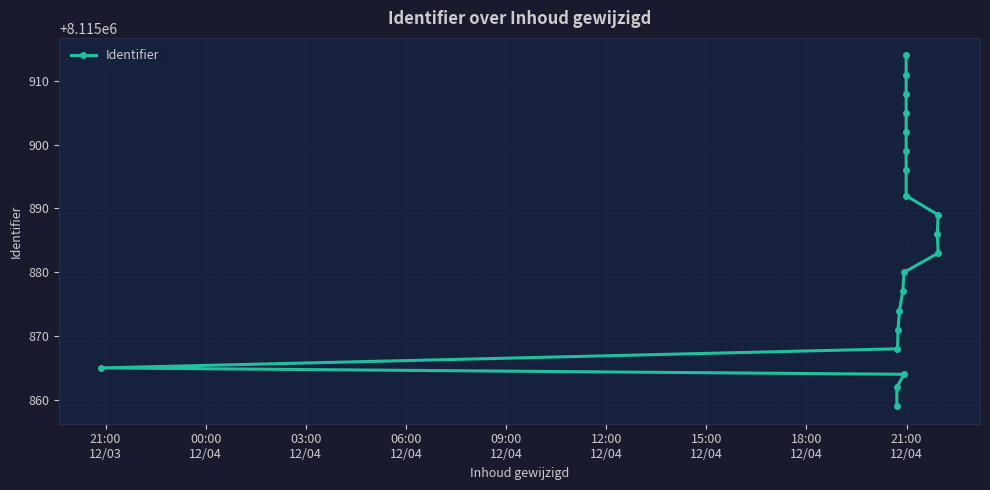

What is the difference between the maximum and minimum values?

55